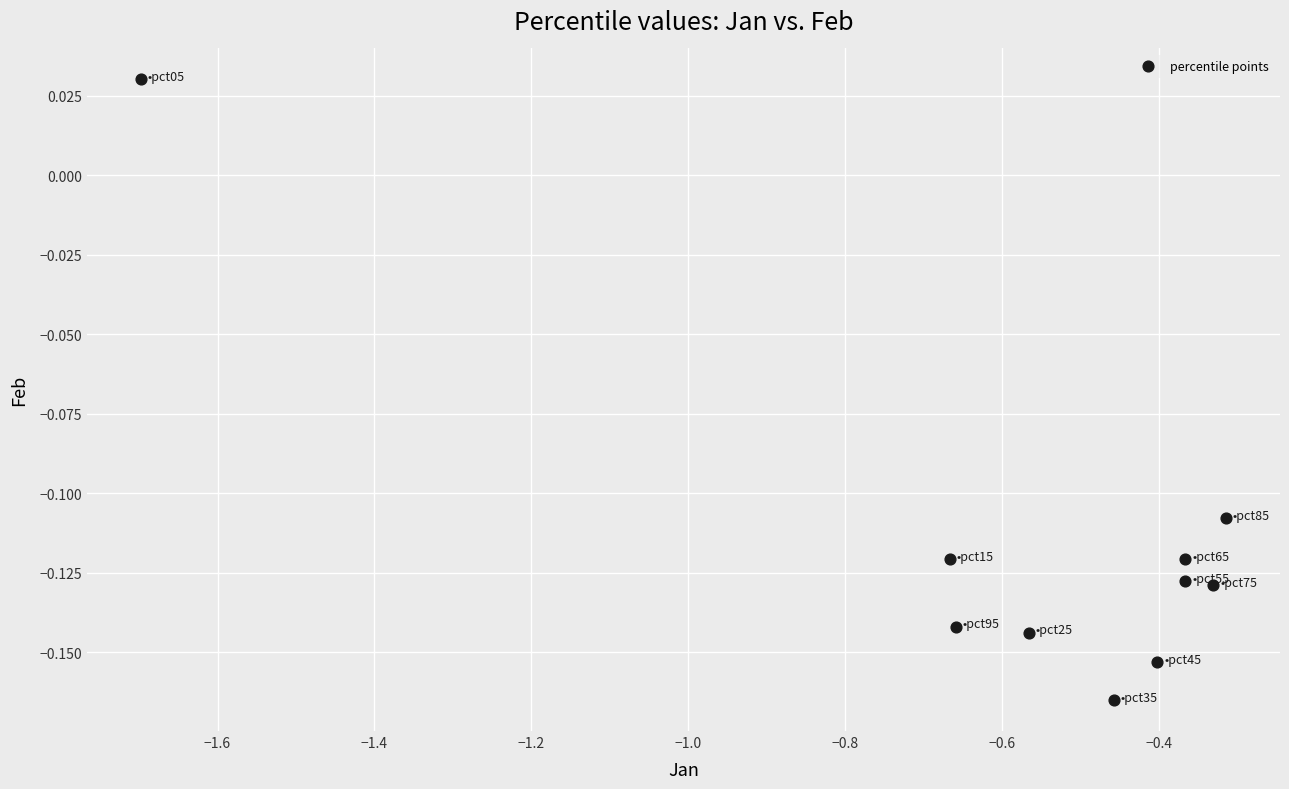

What is the average X value?

-0.6